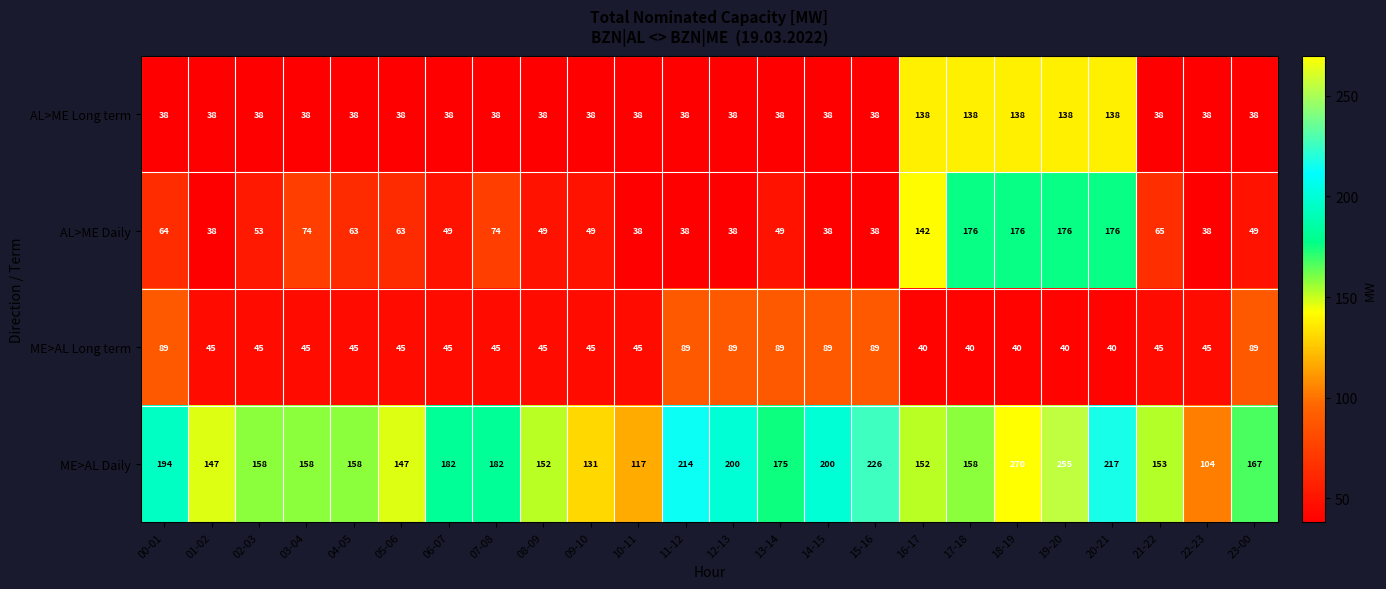

What is the difference between the highest and lowest values at 05-06?

109